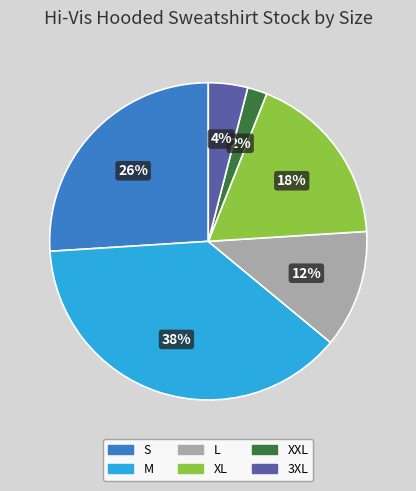

Count the number of slices in the pie.

6